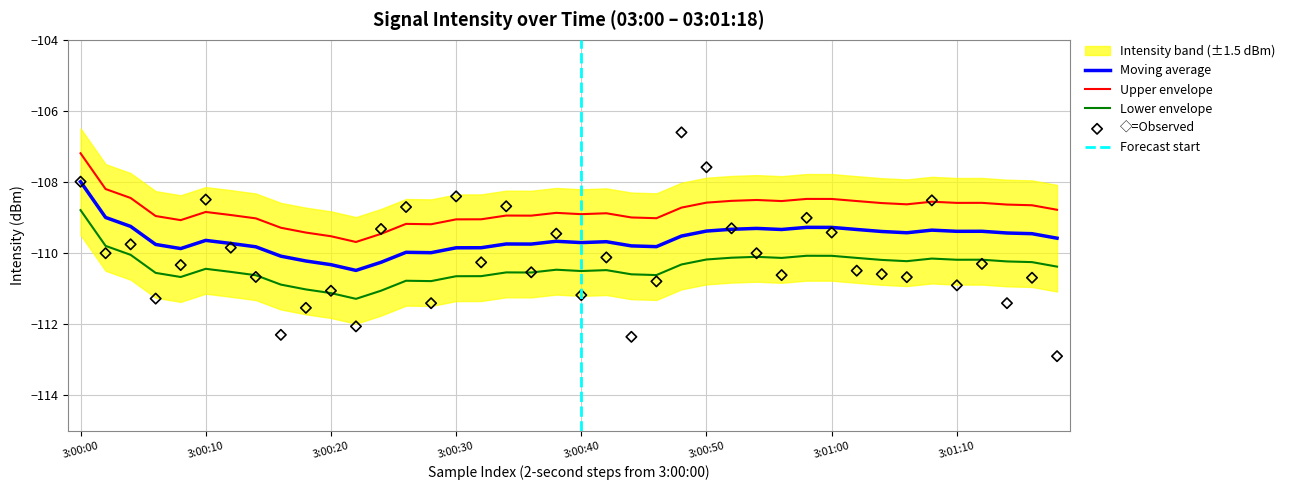

True or false: Upper envelope has a value of -108.9 at 3:00:40.

True